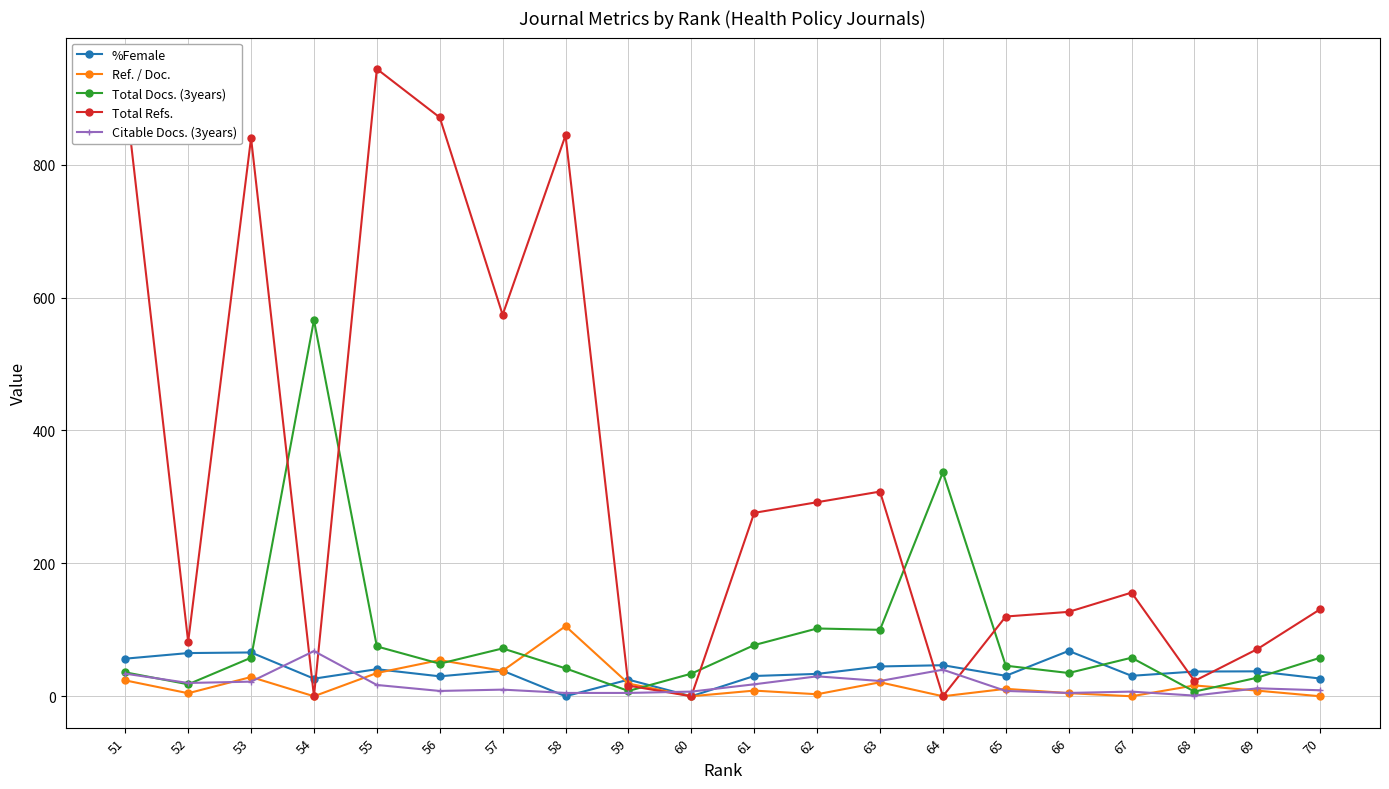

Reading right to left, transcribe all the data shown in this chart.

%Female: 51=56.6	52=65.0	53=65.9	54=26.5	55=40.7	56=30.0	57=38.5	58=0.0	59=25.0	60=0.0	61=30.5	62=33.7	63=44.8	64=46.7	65=30.8	66=68.2	67=30.8	68=37.2	69=37.5	70=26.7
Ref. / Doc.: 51=23.9	52=4.6	53=29.0	54=0.0	55=35.0	56=54.4	57=38.3	58=105.5	59=19.1	60=0.0	61=8.5	62=3.0	63=21.0	64=0.0	65=11.2	66=4.7	67=0.0	68=16.3	69=8.5	70=0.0
Total Docs. (3years): 51=36.0	52=18.0	53=58.0	54=566.0	55=75.0	56=49.0	57=72.0	58=42.0	59=8.0	60=34.0	61=77.0	62=102.0	63=100.0	64=337.0	65=46.0	66=35.0	67=58.0	68=7.0	69=28.0	70=58.0
Total Refs.: 51=908.0	52=82.0	53=840.0	54=0.0	55=944.0	56=871.0	57=574.0	58=844.0	59=16.0	60=0.0	61=276.0	62=292.0	63=308.0	64=0.0	65=120.0	66=127.0	67=156.0	68=23.0	69=71.0	70=131.0
Citable Docs. (3years): 51=34.0	52=20.0	53=22.0	54=68.0	55=17.0	56=8.0	57=10.0	58=5.0	59=5.0	60=7.0	61=18.0	62=30.0	63=23.0	64=40.0	65=8.0	66=5.0	67=7.0	68=1.0	69=12.0	70=9.0